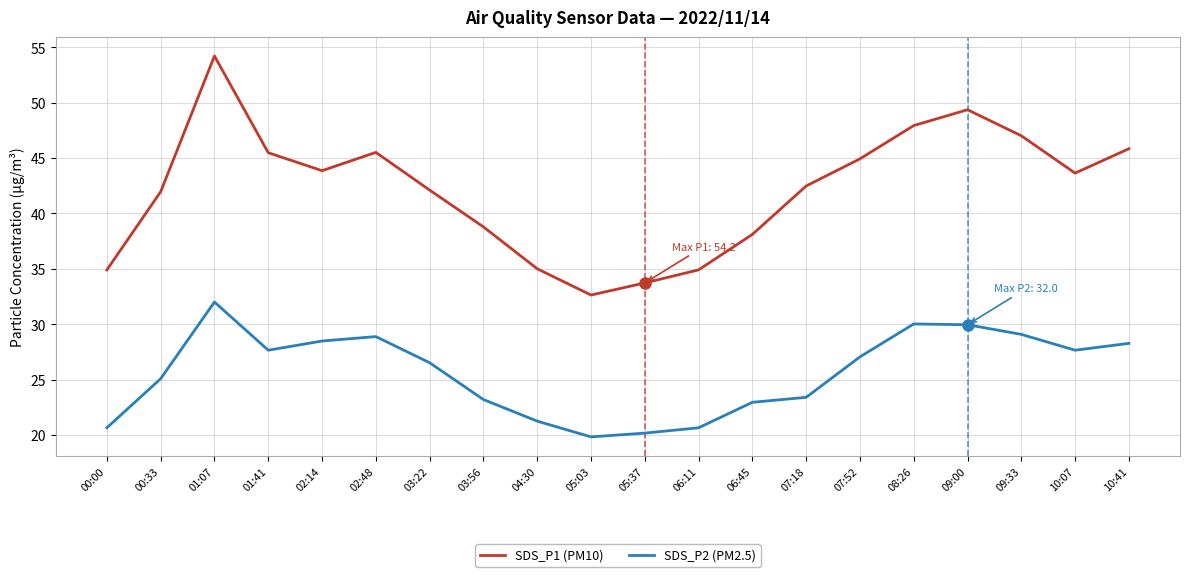

What is the difference between the SDS_P1 (PM10) values at 10:41 and 06:11?

10.9